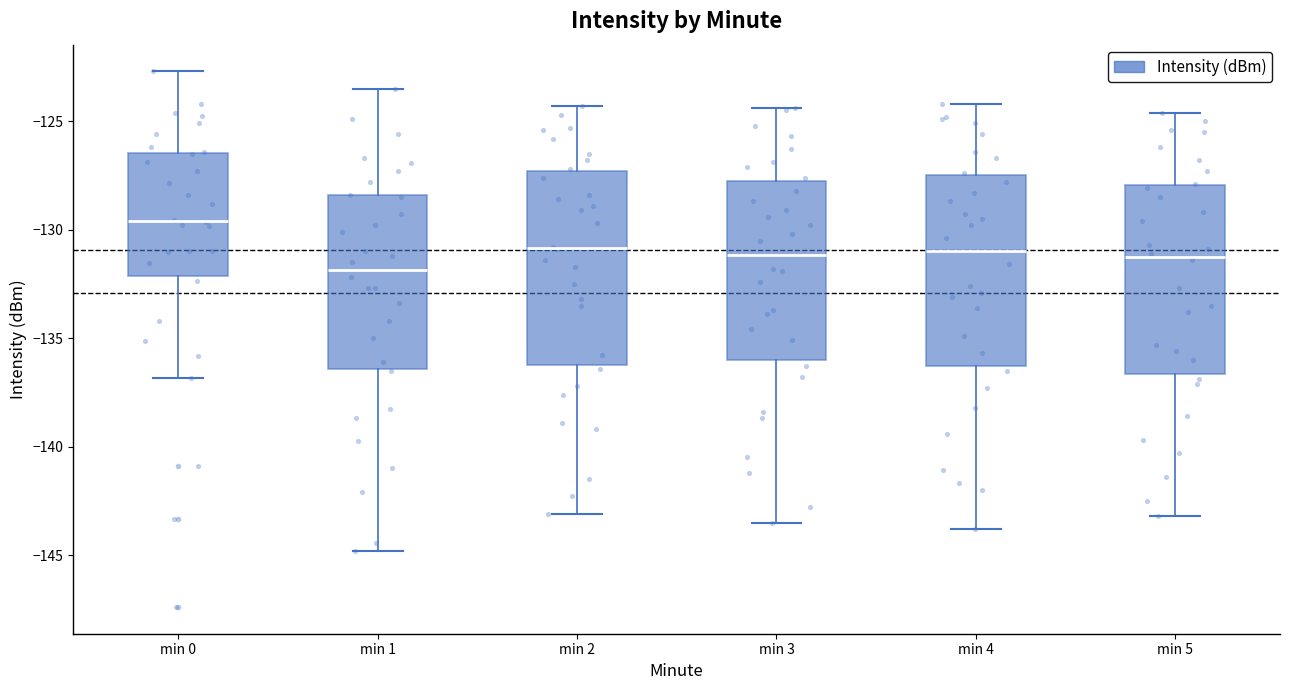

Which box's median line is the highest?

min 0